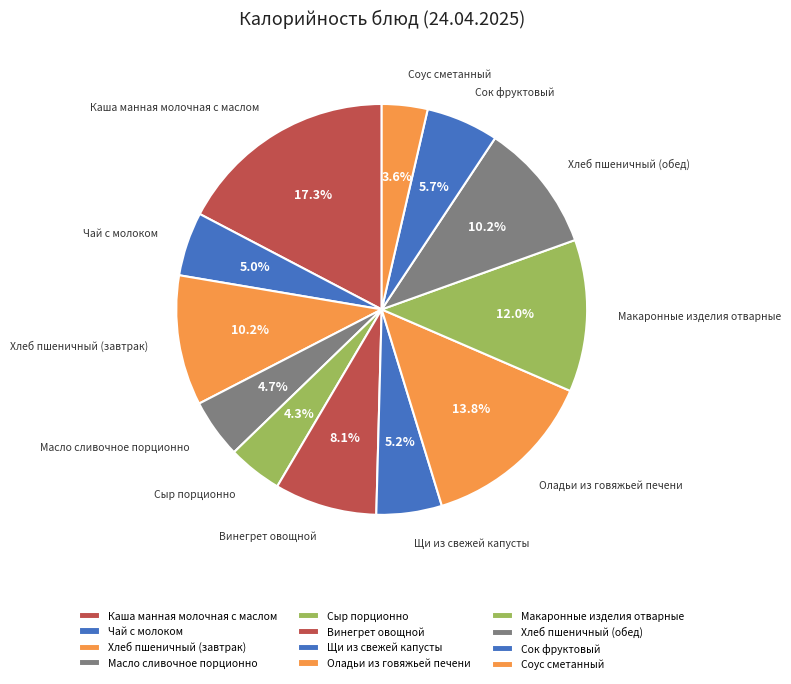

Between Масло сливочное порционно and Каша манная молочная с маслом, which is larger?

Каша манная молочная с маслом